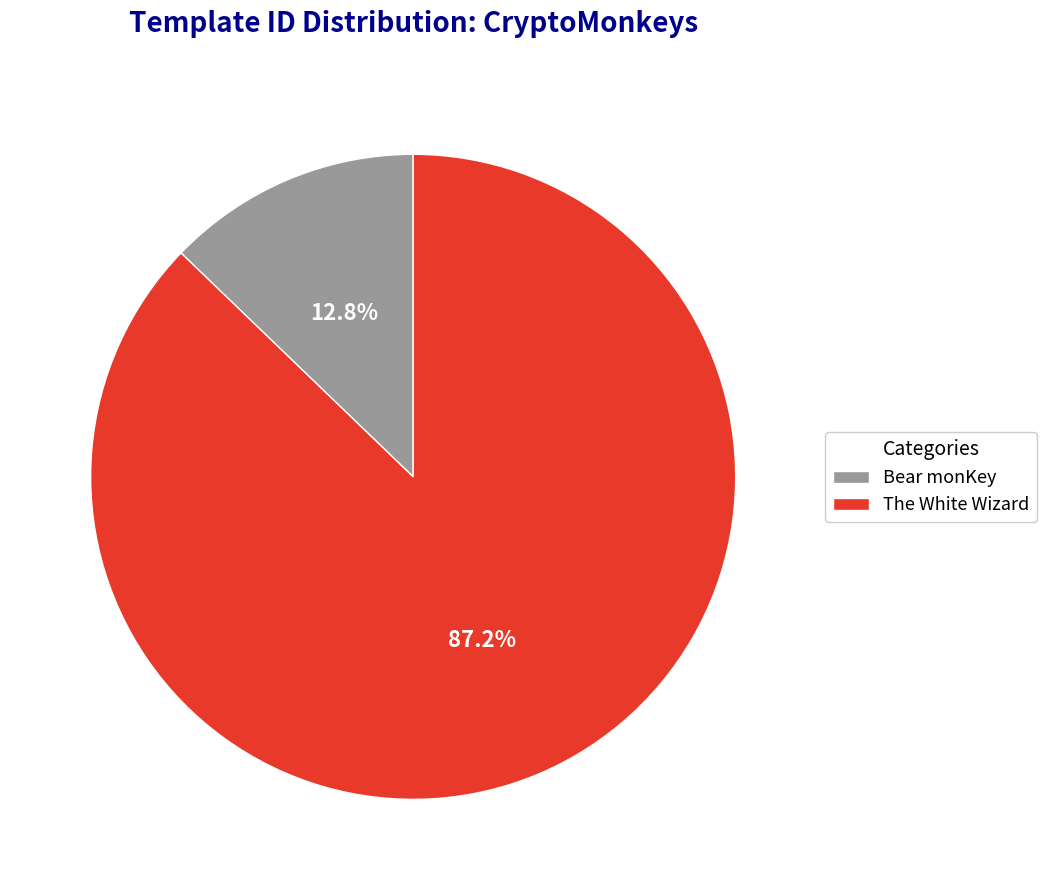

True or false: Bear monKey accounts for 13% of the total.

True